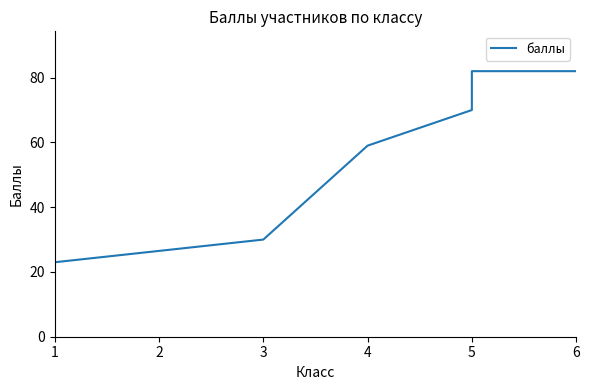

Where does the data first go above 70?

5